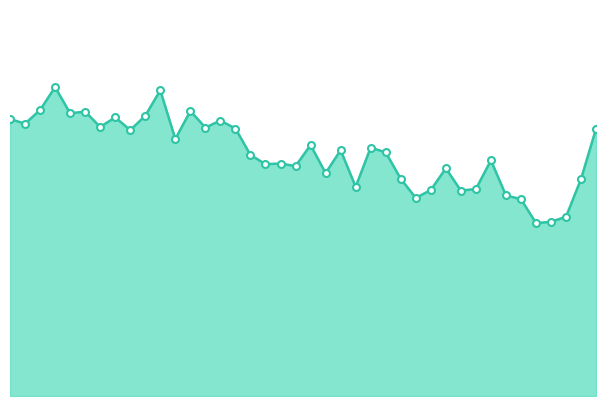

What is the label of the 14th point from the left?

00:32